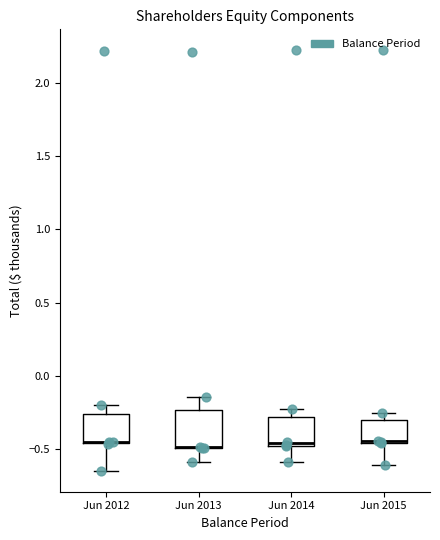

Reading left to right, transcribe this box plot: for each box, give where its median line is, the range the box spans, and where its two whiskers end, as read against the y-axis. The values are not printed on the chart, so give them approximately, as read against the axis.

Jun 2012: median -0.45 (drawn on the box's lower edge), box -0.45 to -0.25, whiskers -0.65 to -0.20
Jun 2013: median -0.50 (drawn on the box's lower edge), box -0.50 to -0.25, whiskers -0.60 to -0.15
Jun 2014: median -0.45, box -0.50 to -0.30, whiskers -0.60 to -0.25
Jun 2015: median -0.45 (drawn on the box's lower edge), box -0.45 to -0.30, whiskers -0.60 to -0.25